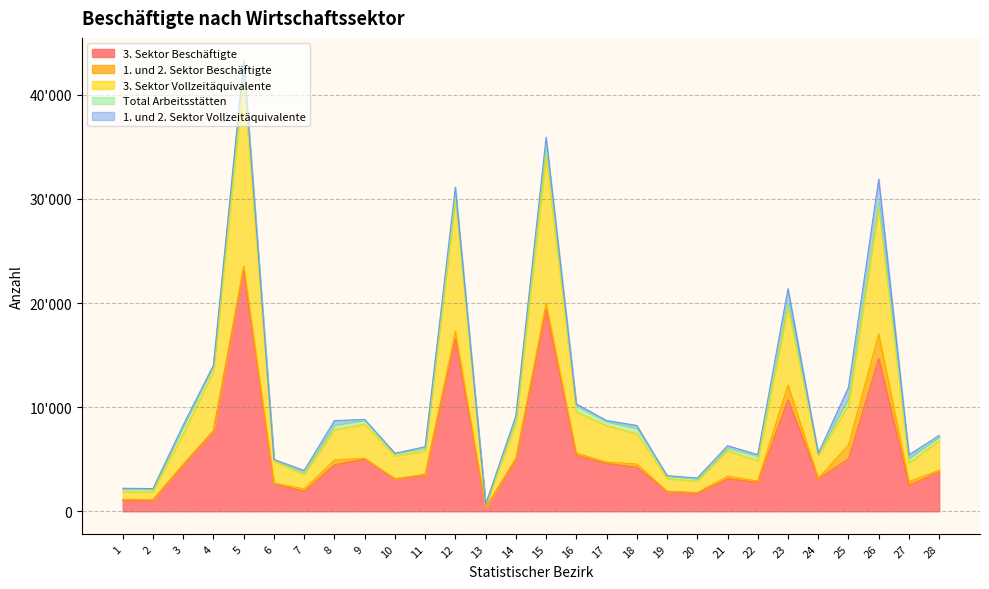

Count the number of data series in this chart.

5